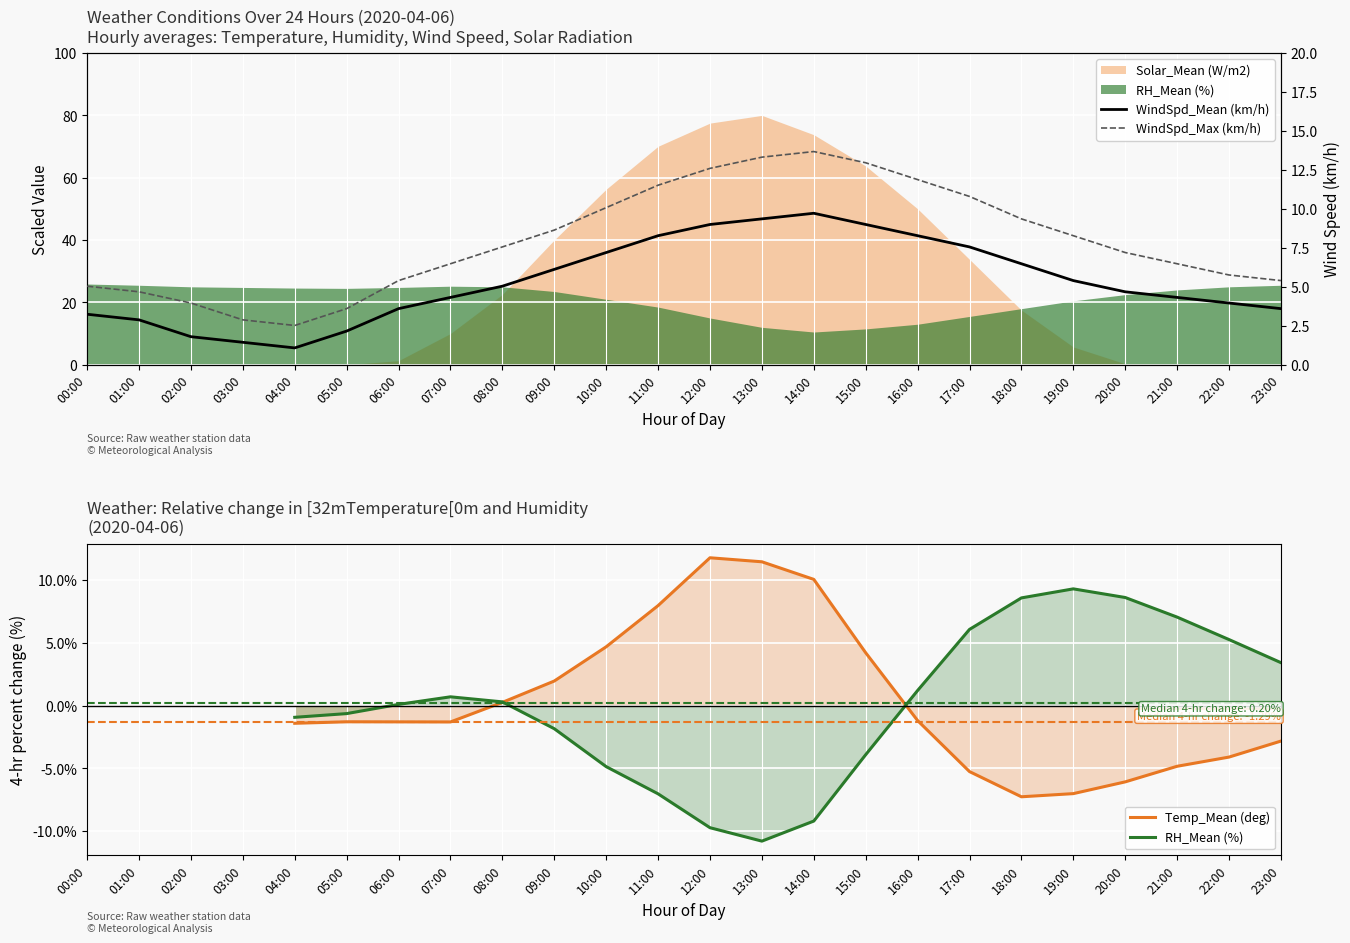

True or false: RH_Mean (%) has more than 1 interior local peaks.

True